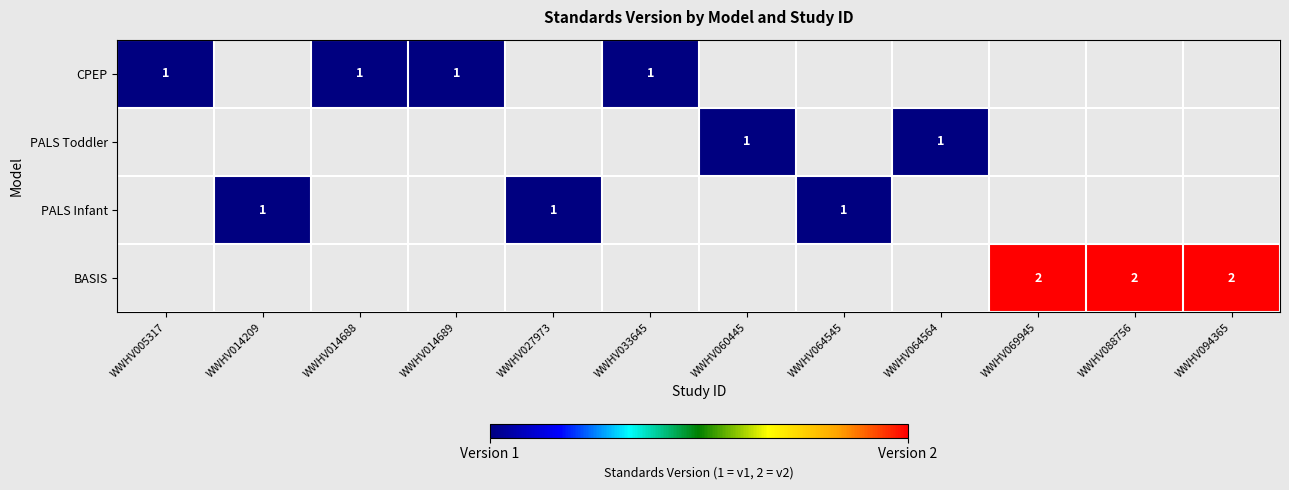

Is it true that BASIS equals 2.0 at WWHV094365?

True